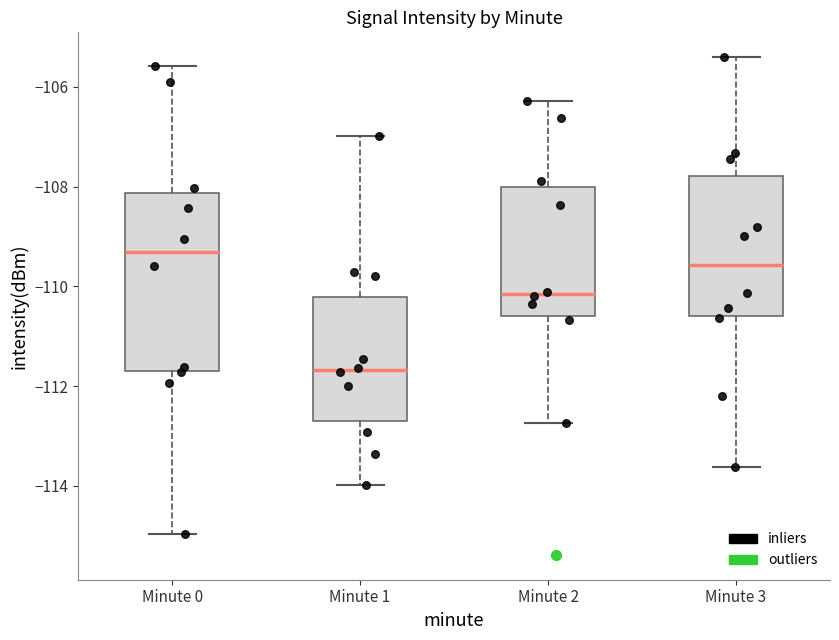

Where is the lower edge of the box for Minute 2 on the y-axis? The values are not printed on the chart, so give them approximately, as read against the axis.

-110.6